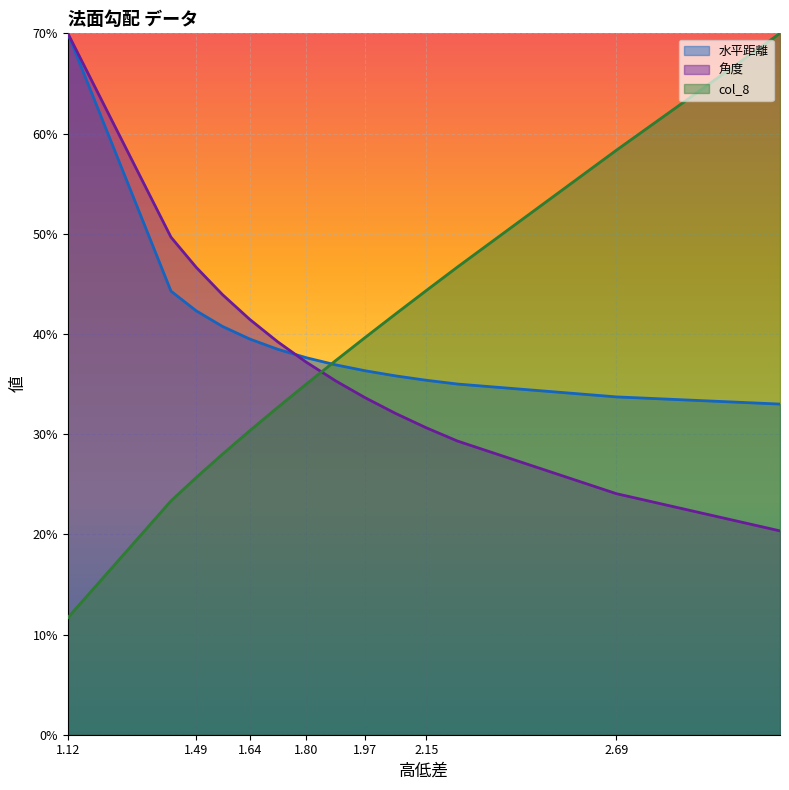

Where is col_8 nearest to the value 40?

1.97